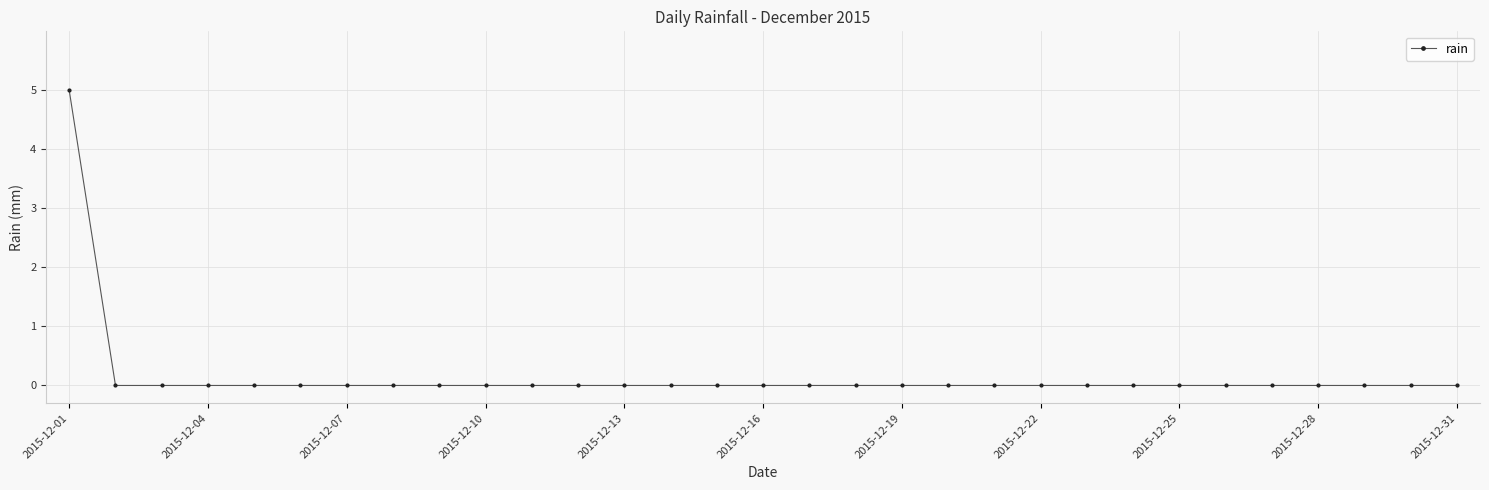

Reading left to right, what are all the values shown in this chart?

5	0	0	0	0	0	0	0	0	0	0	0	0	0	0	0	0	0	0	0	0	0	0	0	0	0	0	0	0	0	0